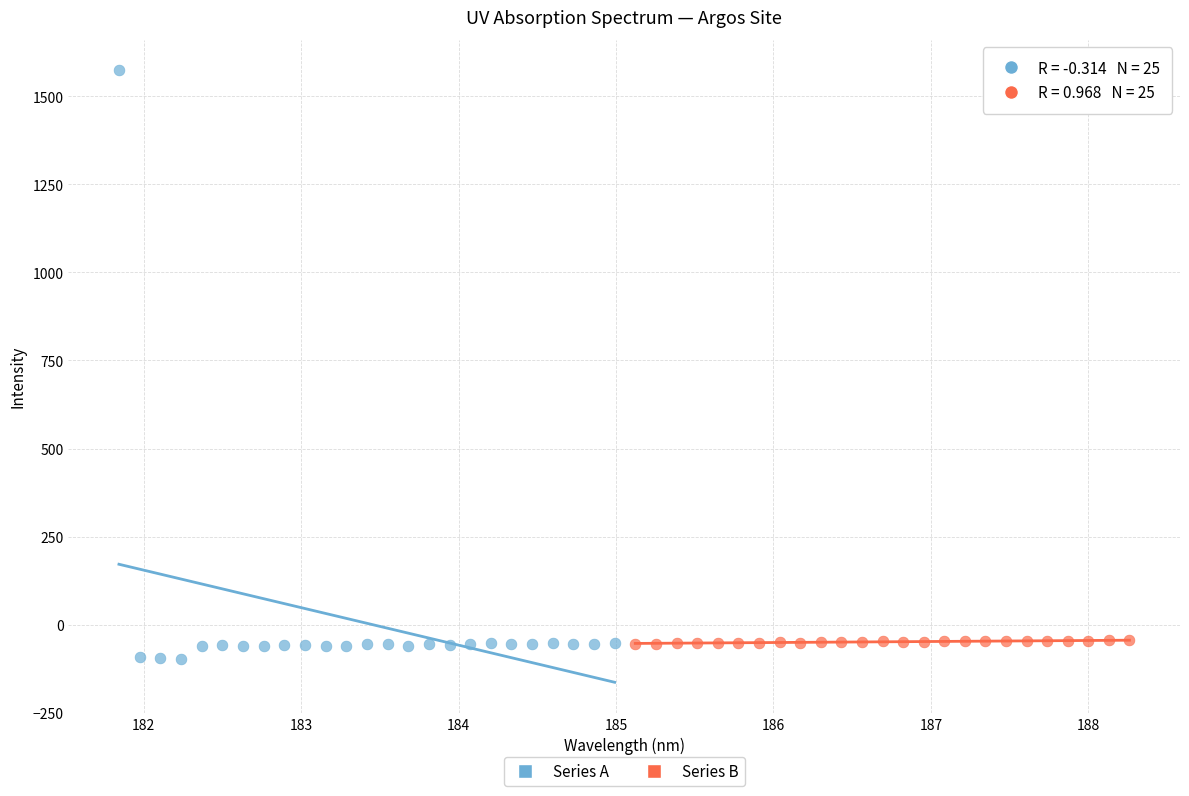

Which series has the widest spread of Y values?

Series A